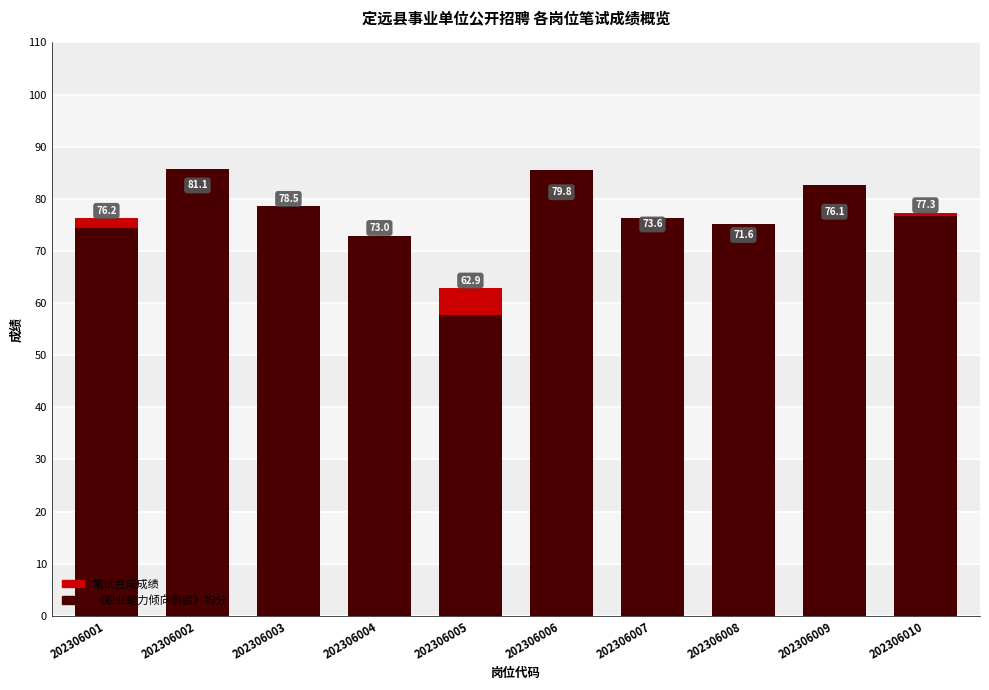

True or false: 《职业能力倾向测验》均分 has a value of 105.8 at 202306010.

False